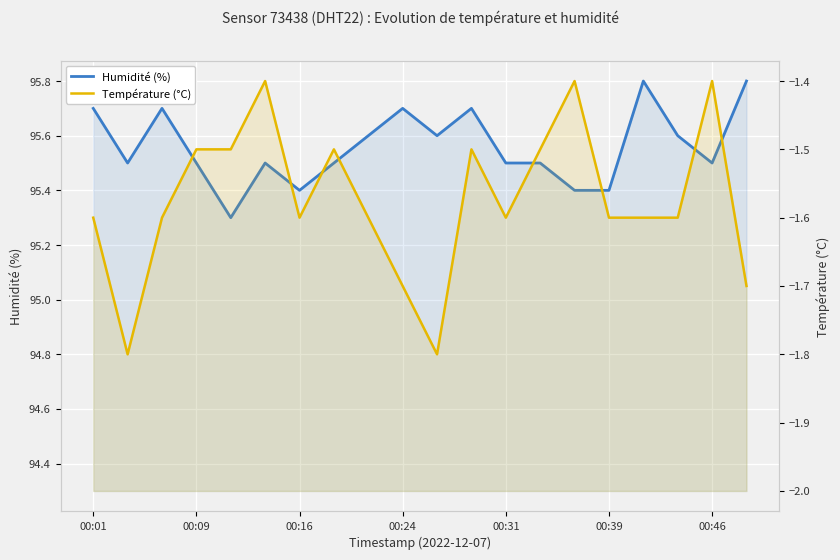

How many distinct data groups are displayed?

2